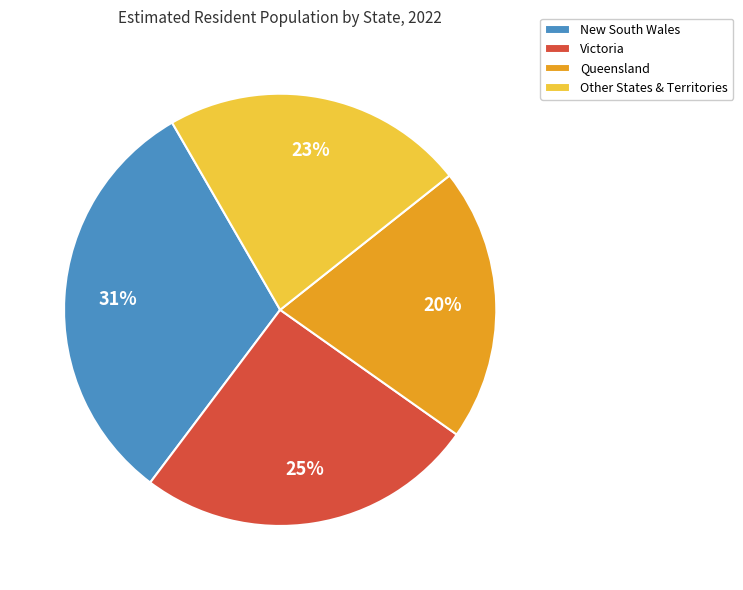

True or false: Other States & Territories accounts for 12% of the total.

False